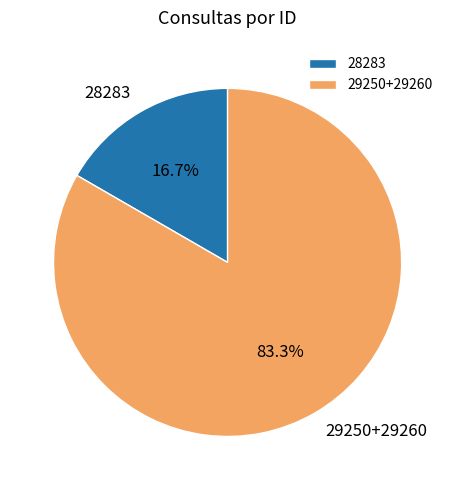

Is there any slice that represents more than half of the pie?

Yes